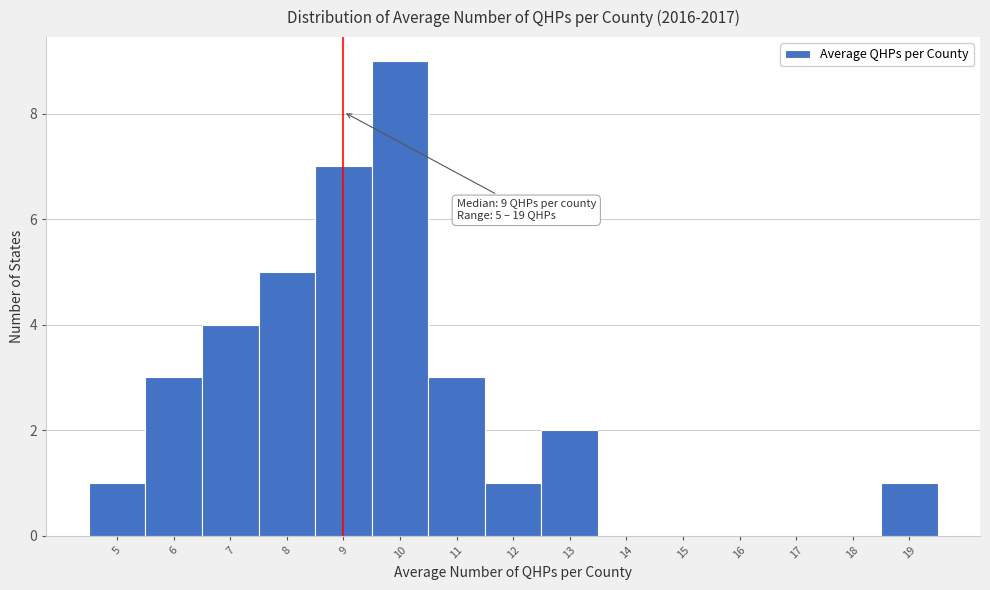

Which range on the x-axis has the tallest bar?

9.5 to 10.5